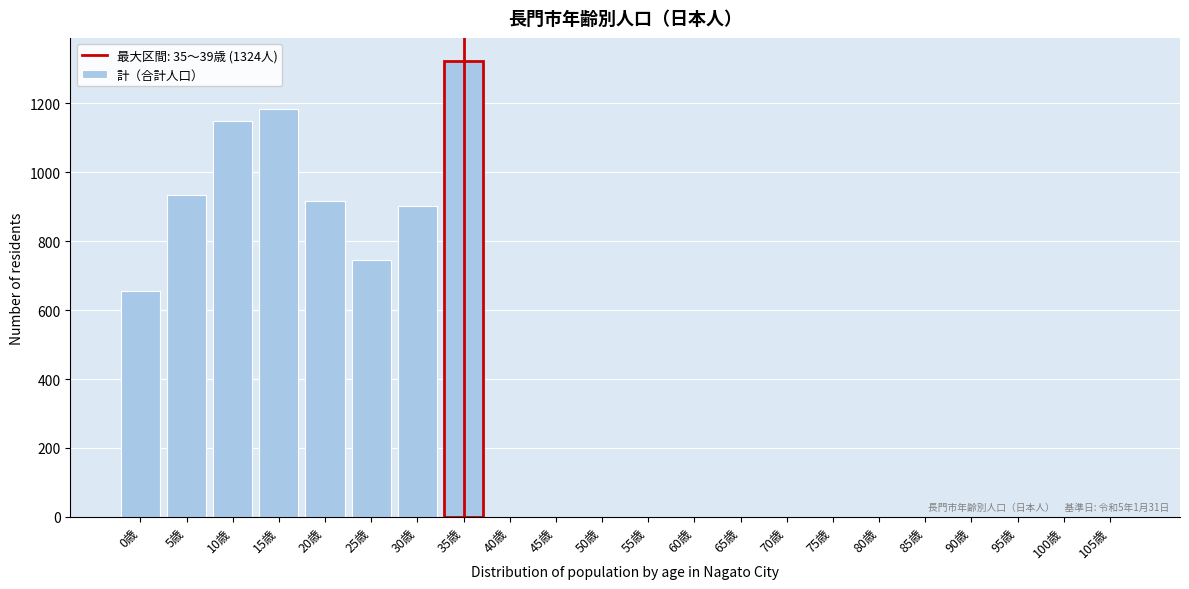

Reading left to right, transcribe all the data shown in this chart.

0歳=655	5歳=934	10歳=1149	15歳=1185	20歳=917	25歳=745	30歳=901	35歳=1324	40歳=0	45歳=0	50歳=0	55歳=0	60歳=0	65歳=0	70歳=0	75歳=0	80歳=0	85歳=0	90歳=0	95歳=0	100歳=0	105歳=0